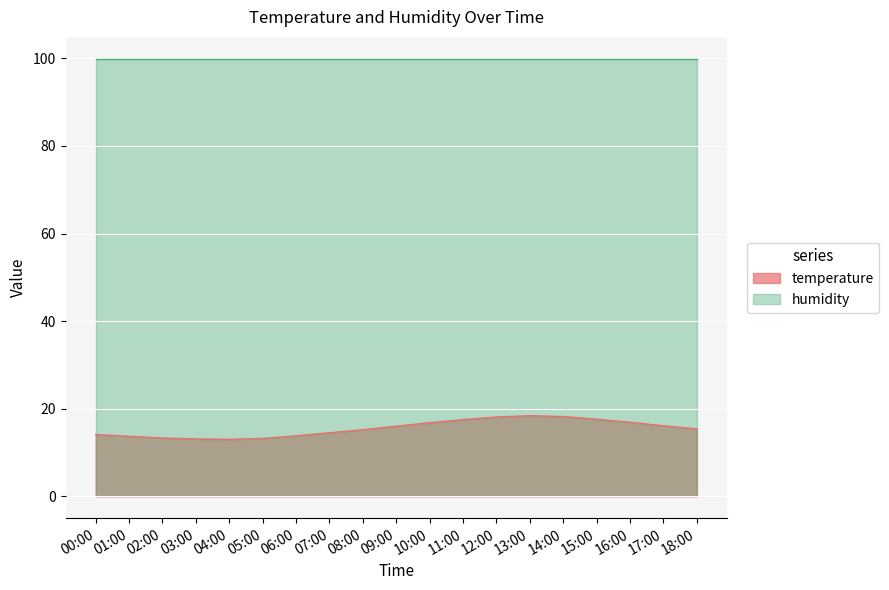

What is the difference between the maximum and minimum values?

5.4